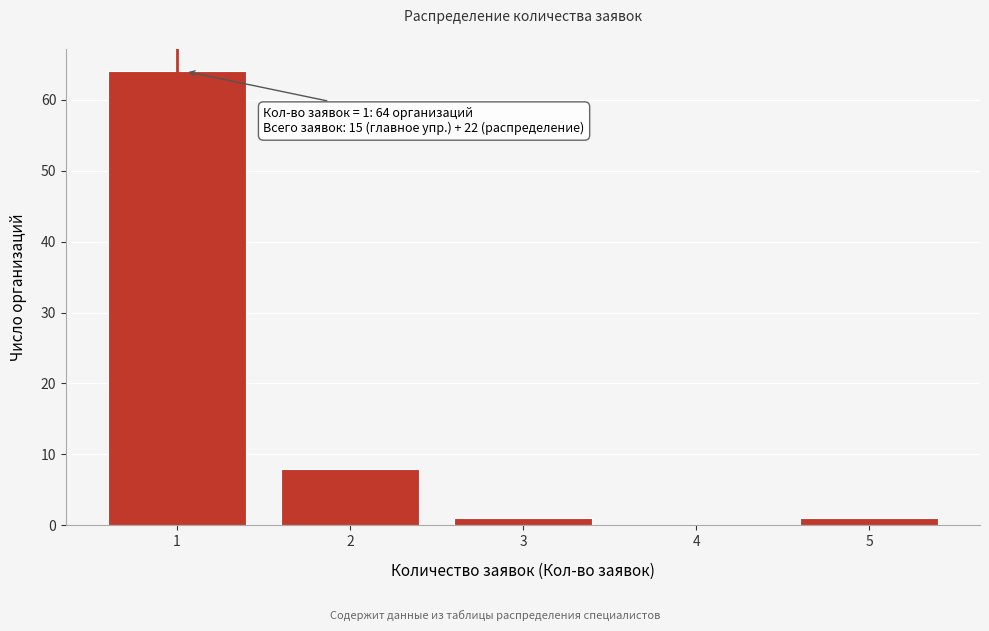

Reading left to right, list all the values displayed in this chart.

1=64	2=8	3=1	4=0	5=1